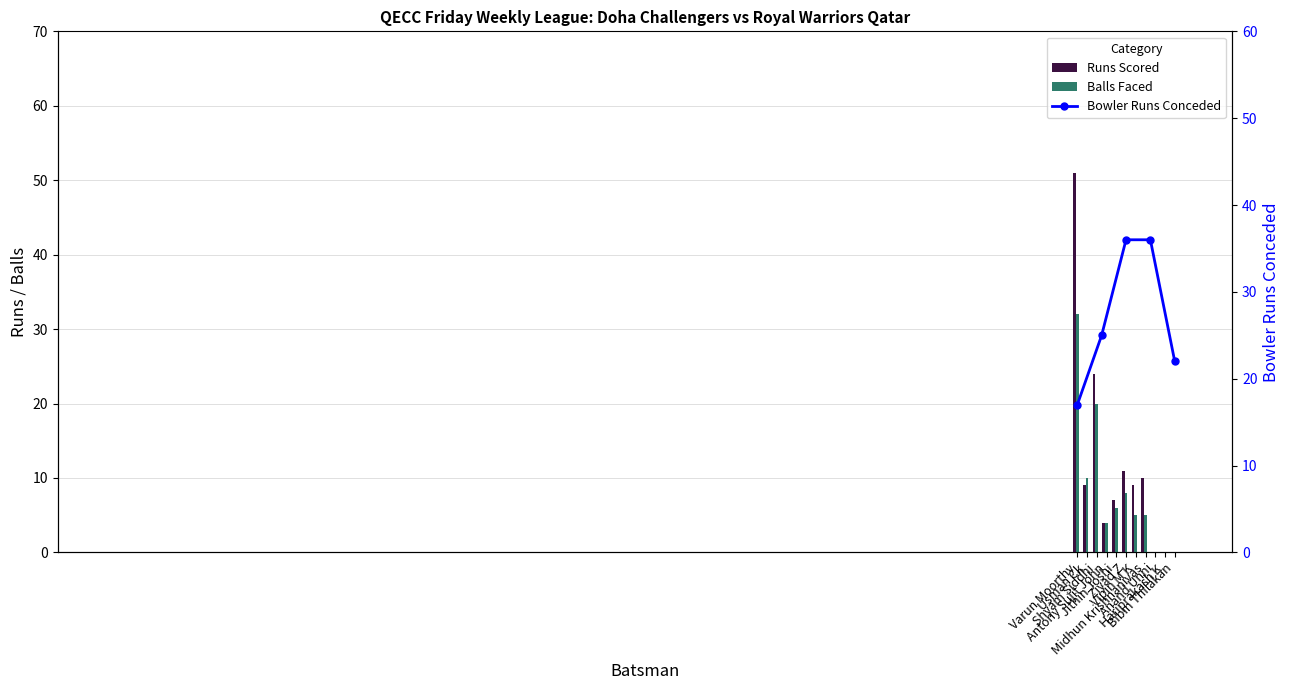

What is the label of the 2nd bar from the left?

Usman Ck